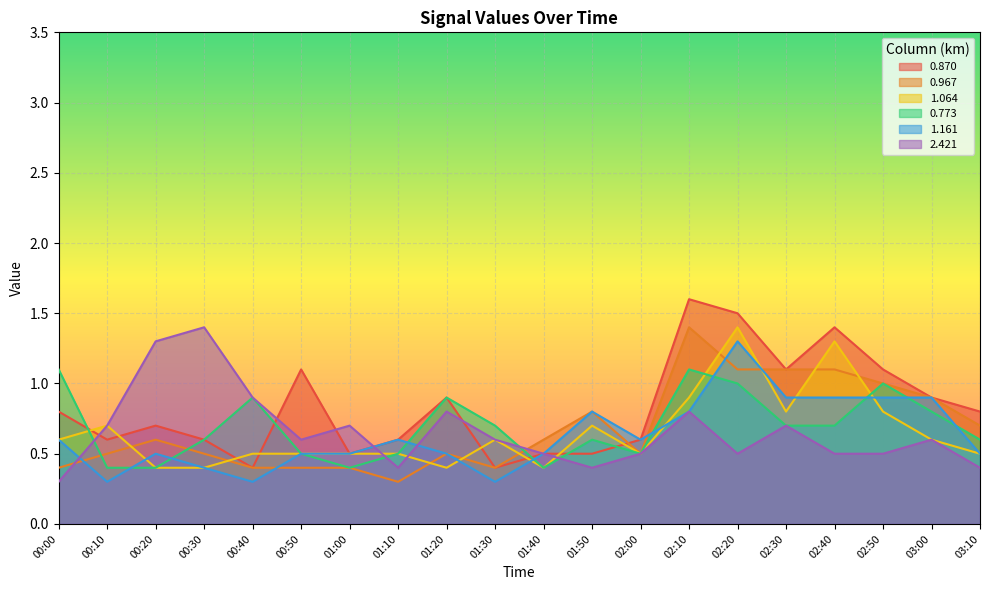

What is the sum of the 0.773 values at 02:40 and 01:30?

1.4